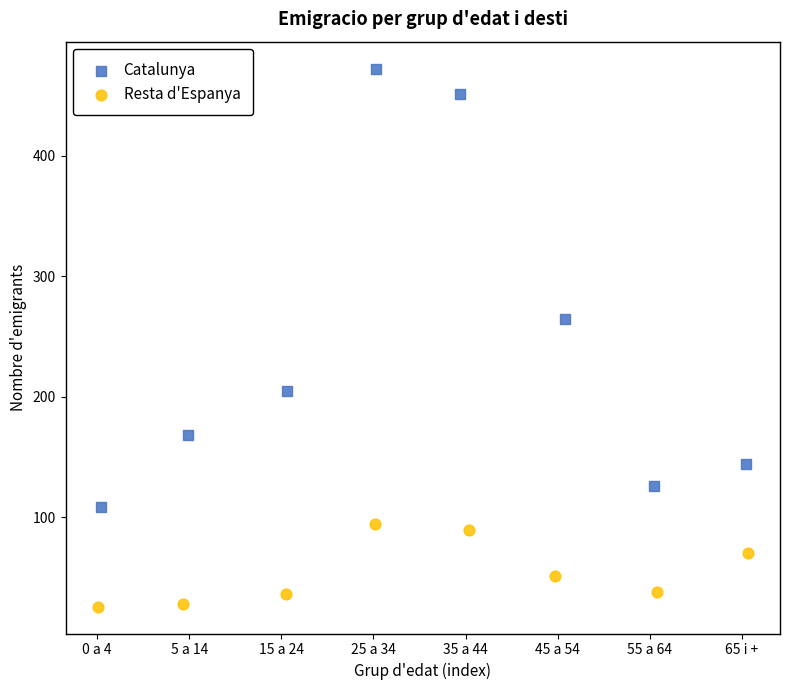

Which series has the widest spread of Y values?

Catalunya